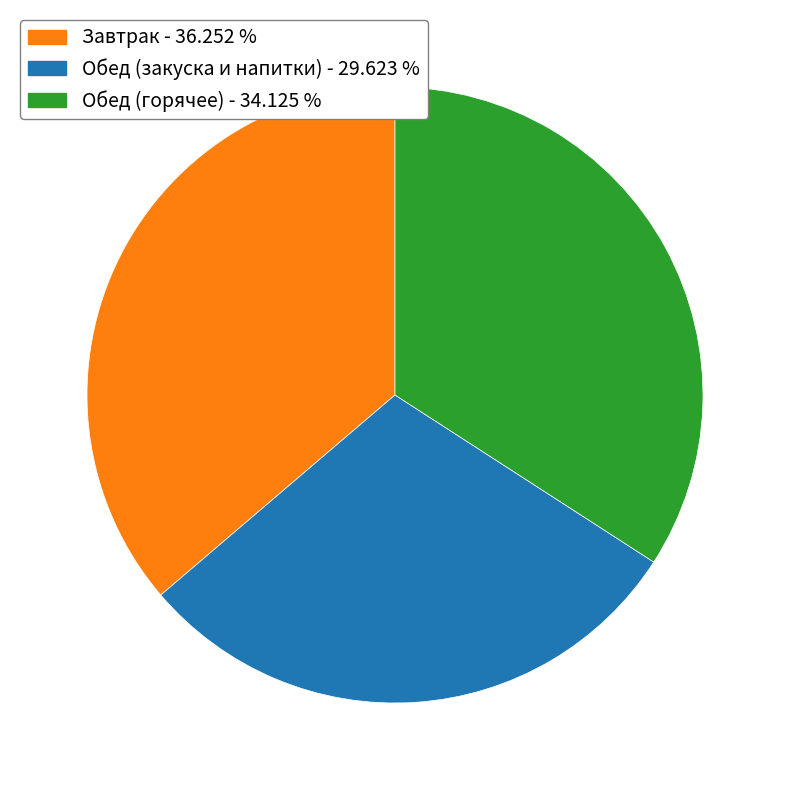

Is there a majority slice in this chart?

No